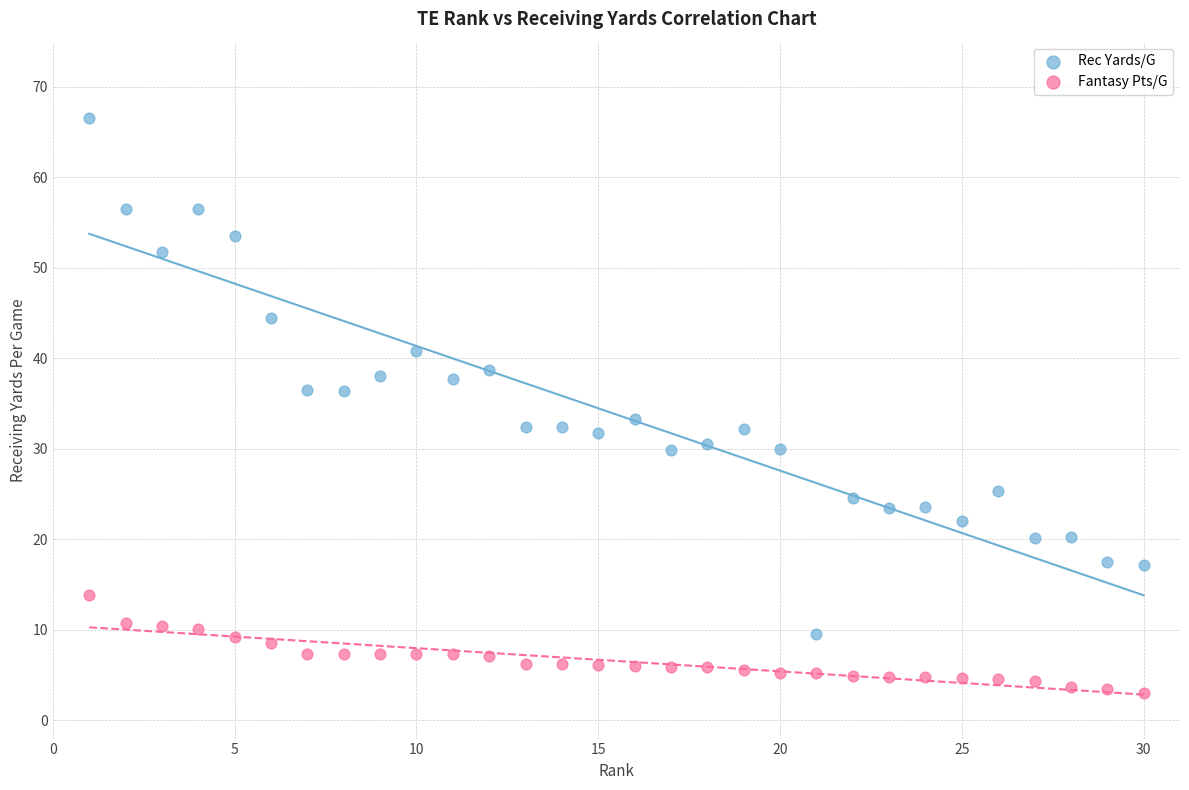

Across all data points, what is the range of X values (max minus min)?

29.0